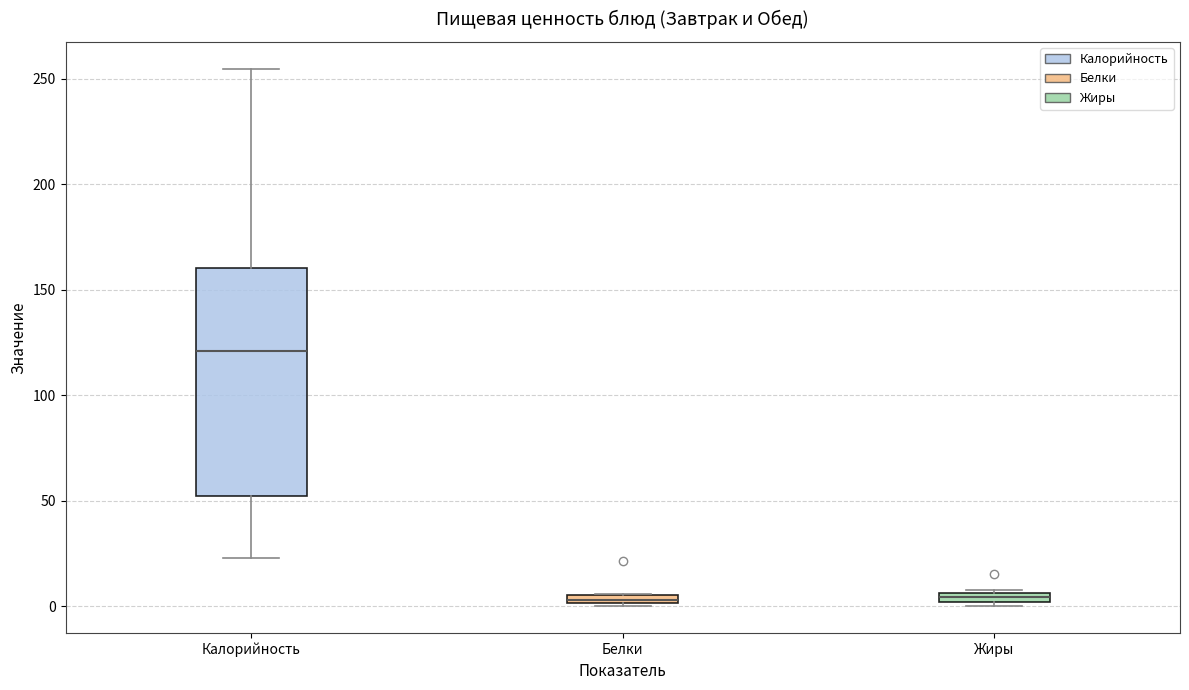

Which box's median line is the highest?

Калорийность